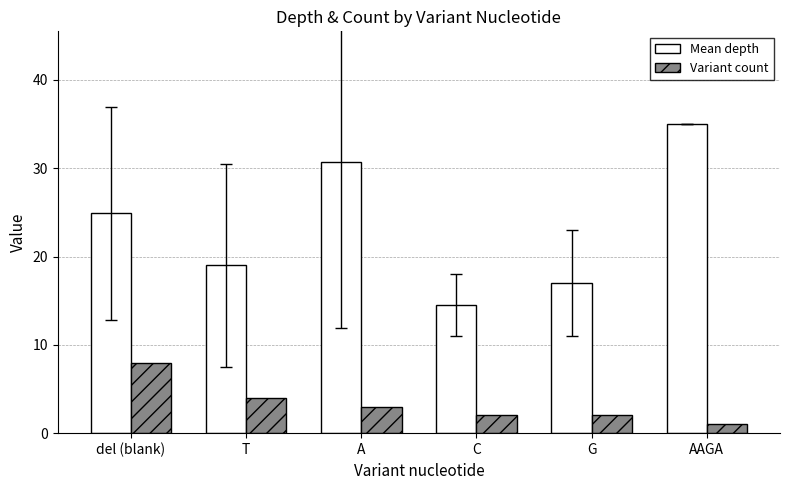

Where does the Variant count series first go above 3?

del (blank)